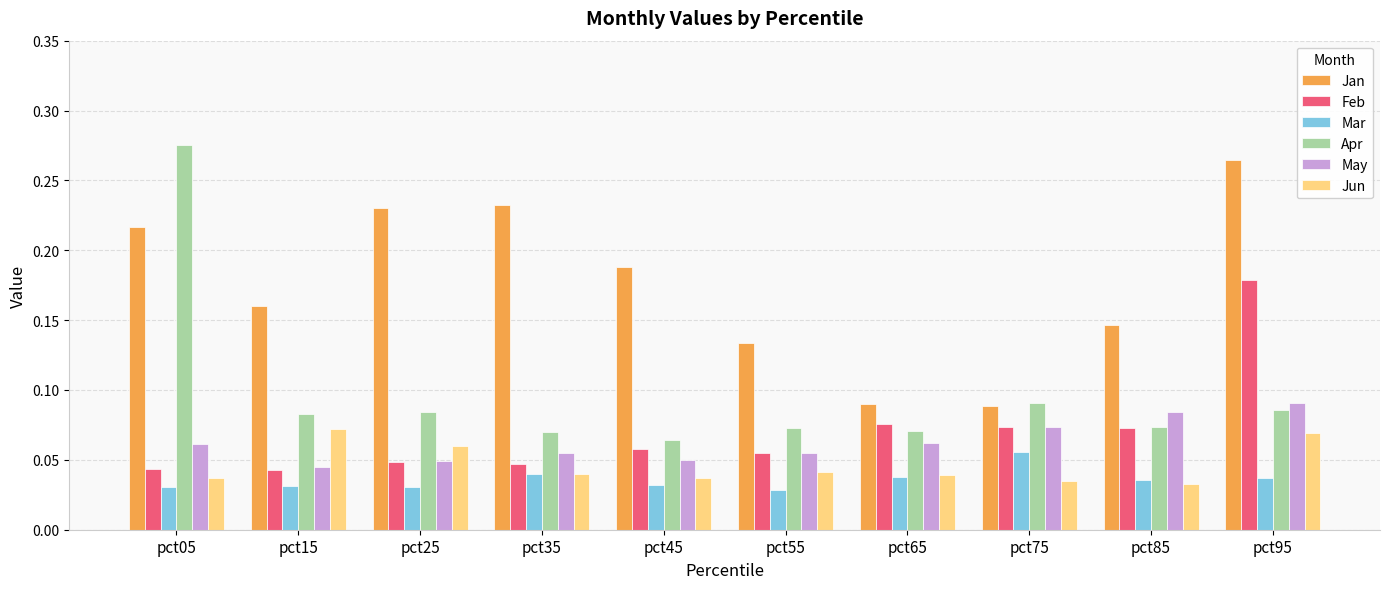

List the series in order of their peak value, lowest first.

Mar, Jun, May, Feb, Jan, Apr